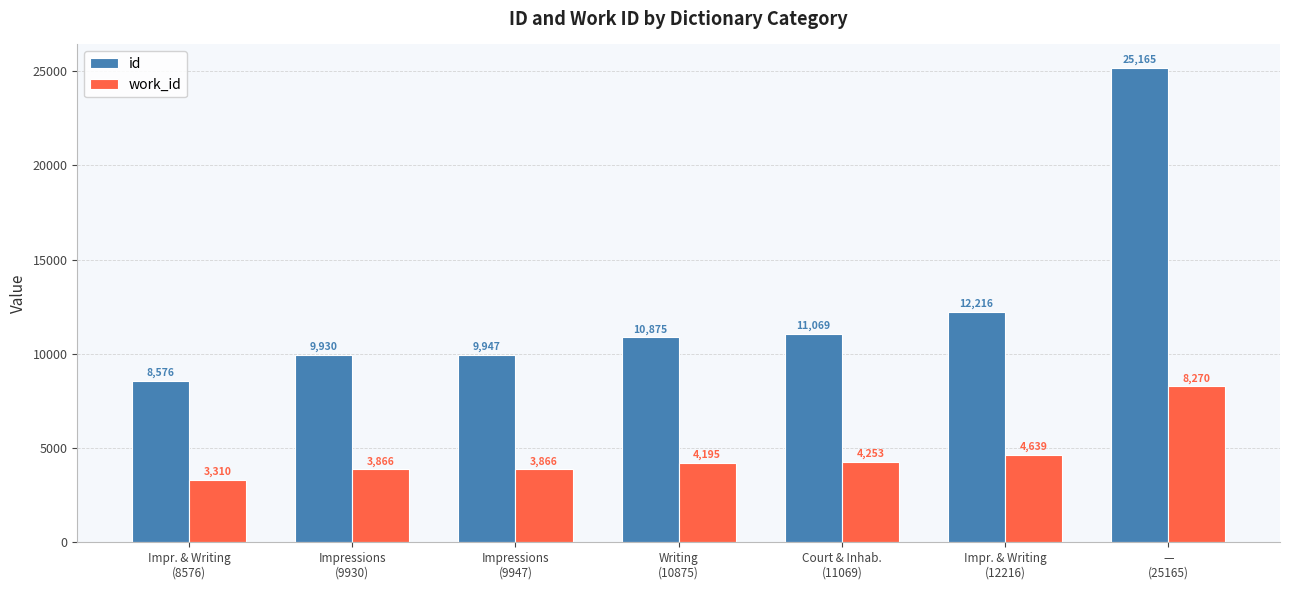

Reading left to right, list all the values displayed in this chart.

id: 8576	9930	9947	10875	11069	12216	25165
work_id: 3310	3866	3866	4195	4253	4639	8270